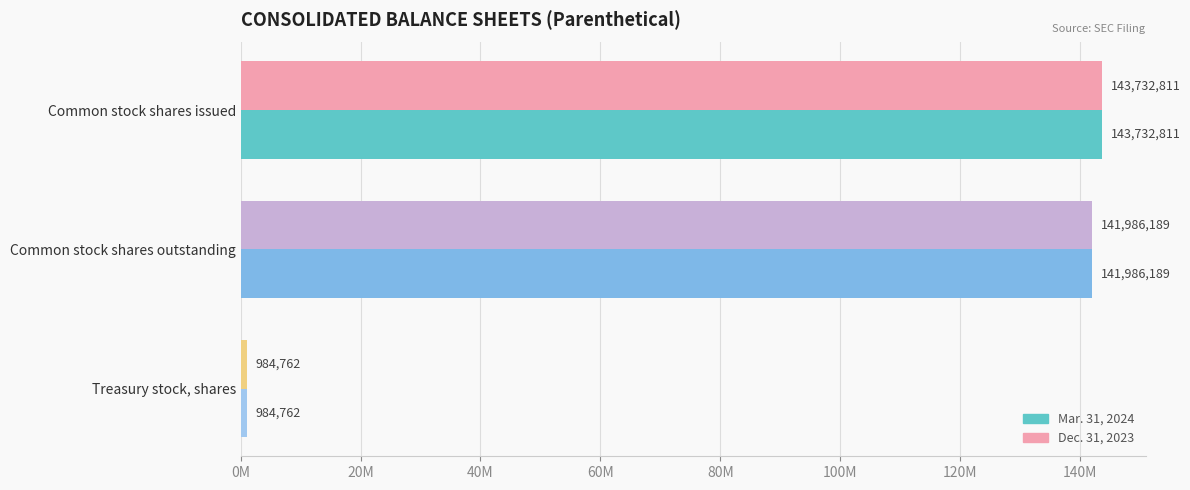

What are all the series names shown in the legend?

Mar. 31, 2024, Dec. 31, 2023